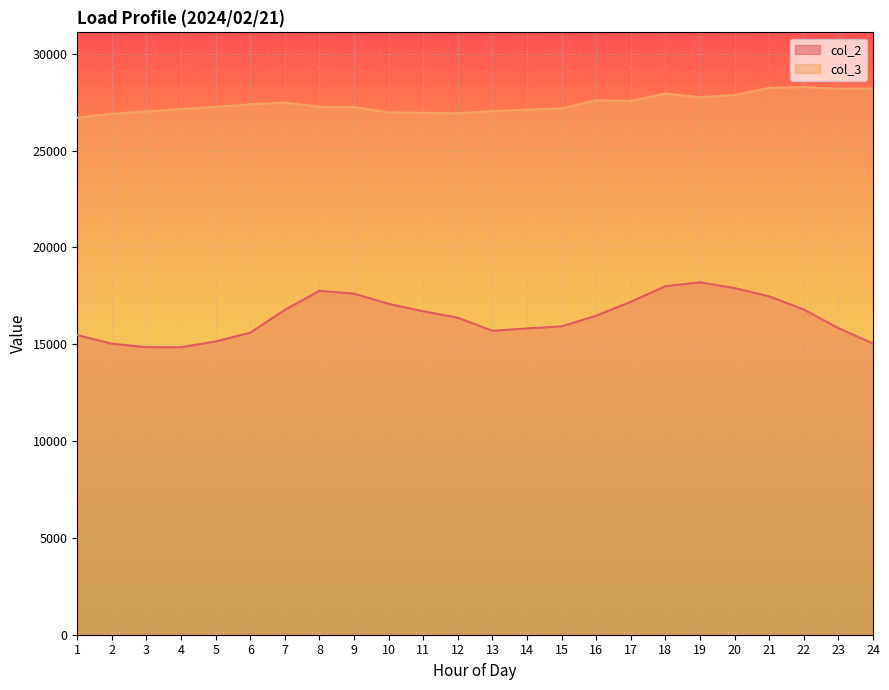

What is the average value of the col_2 series?

16398